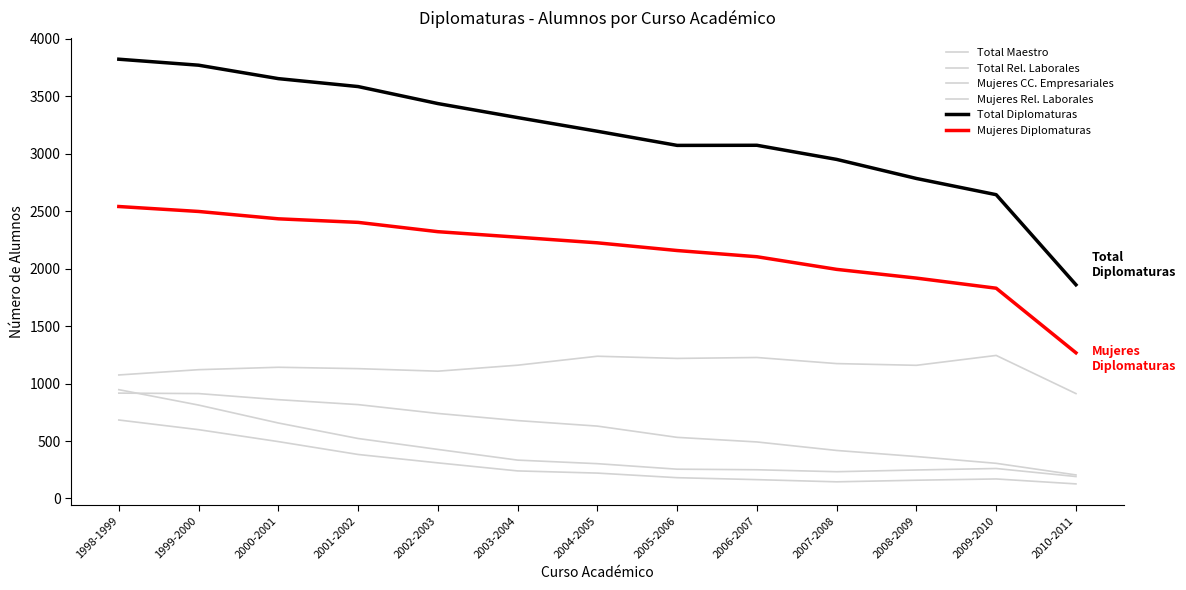

How many lines are shown in the chart?

6